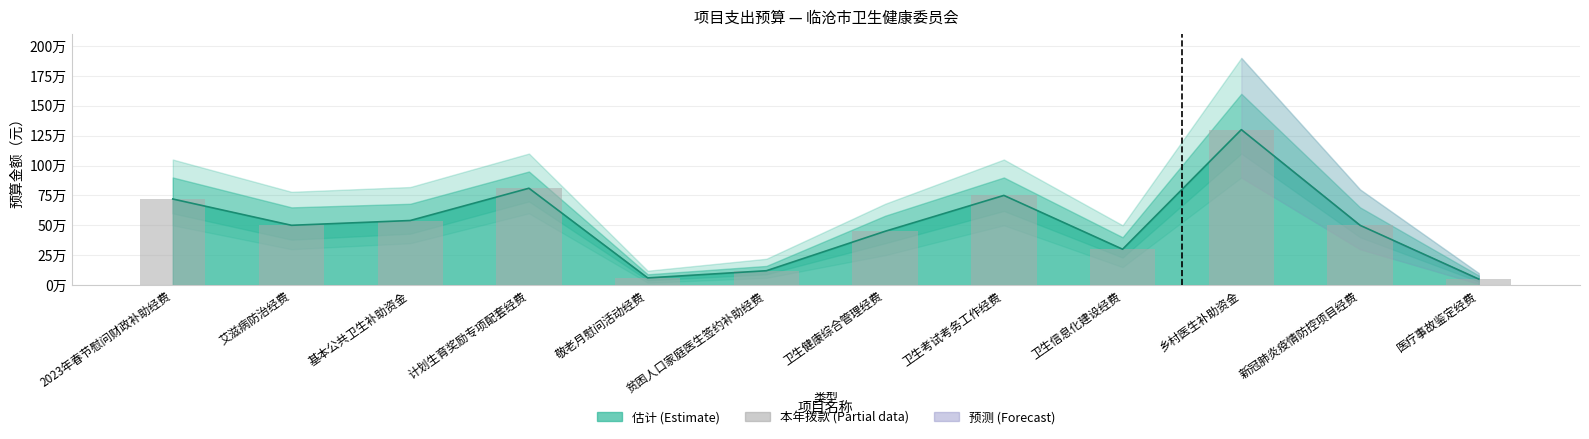

What is the difference between the values at 计划生育奖励专项配套经费 and 基本公共卫生补助资金?

270000